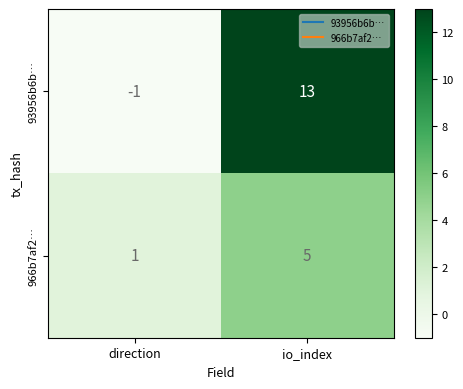

Which label corresponds to the largest value in the chart?

io_index